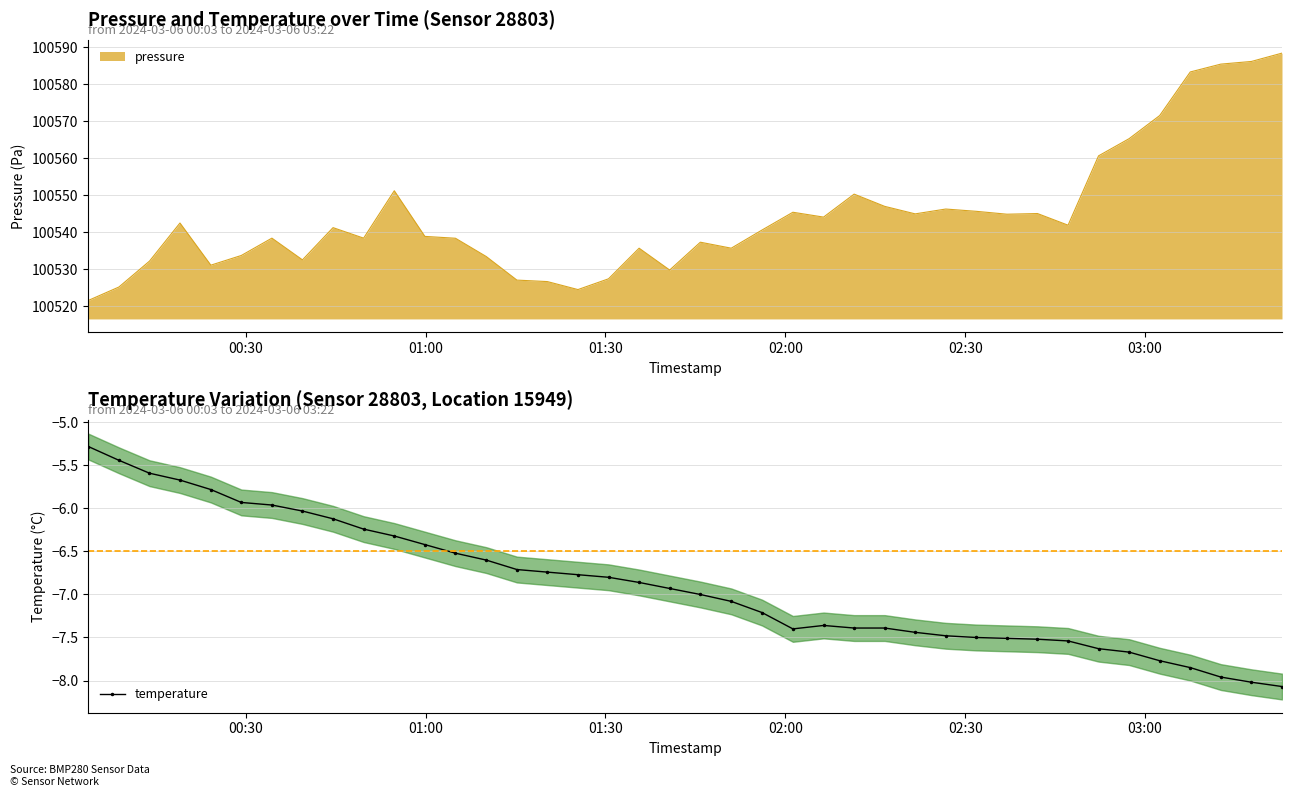

True or false: temperature has more than 0 interior local peaks.

True